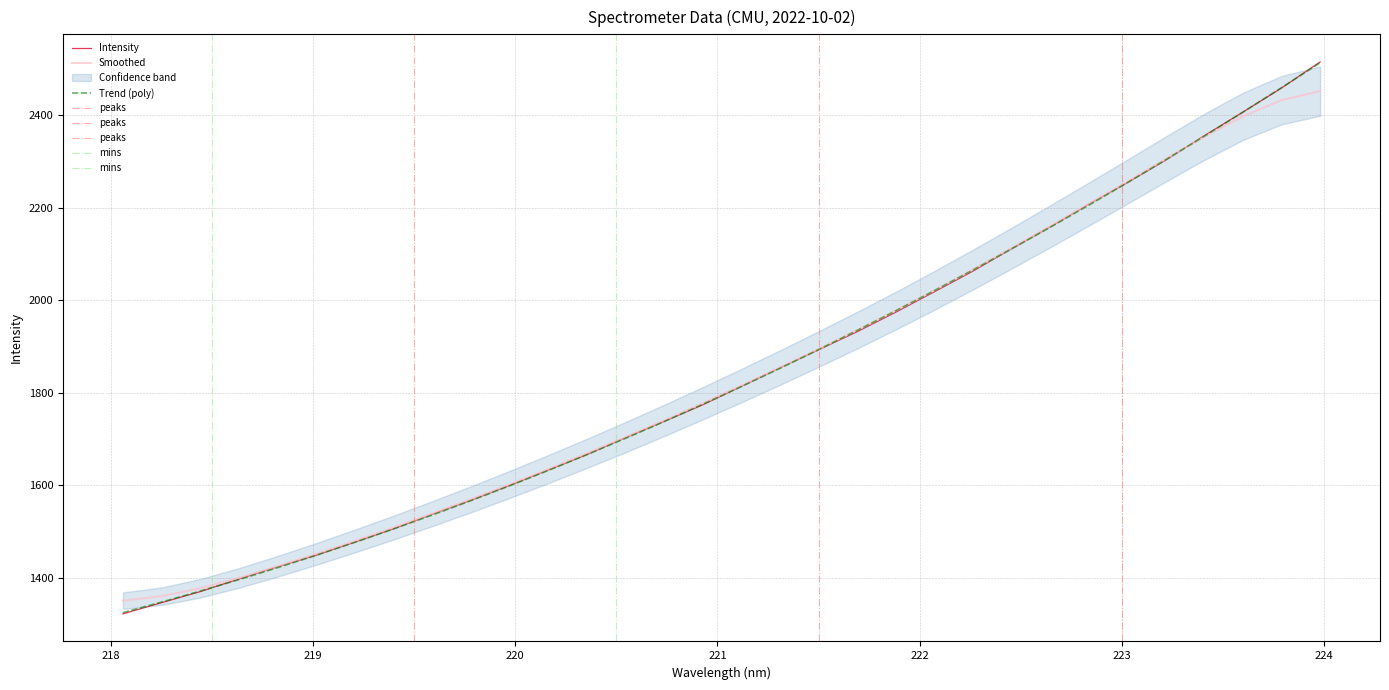

True or false: x has more than 0 points higher than both neighbors.

False